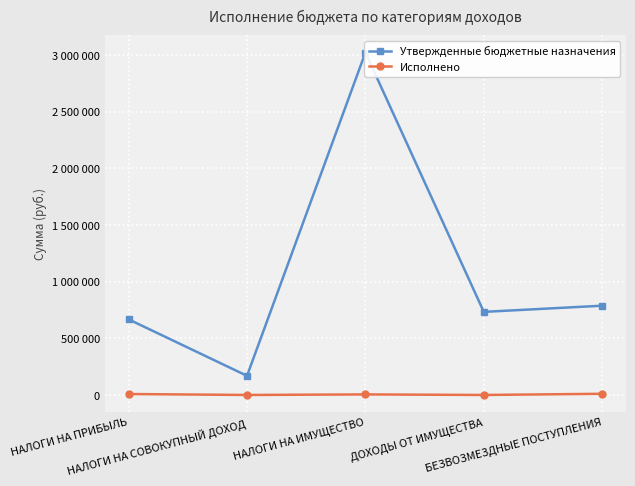

Where is the first local maximum for Исполнено?

НАЛОГИ НА ИМУЩЕСТВО